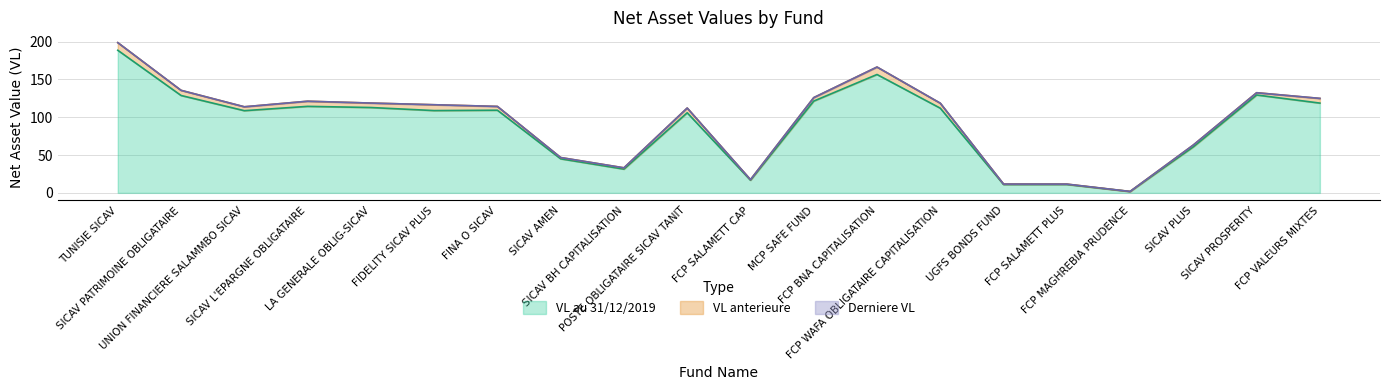

What is the sum of the VL anterieure values at FCP SALAMETT CAP and MCP SAFE FUND?

143.5